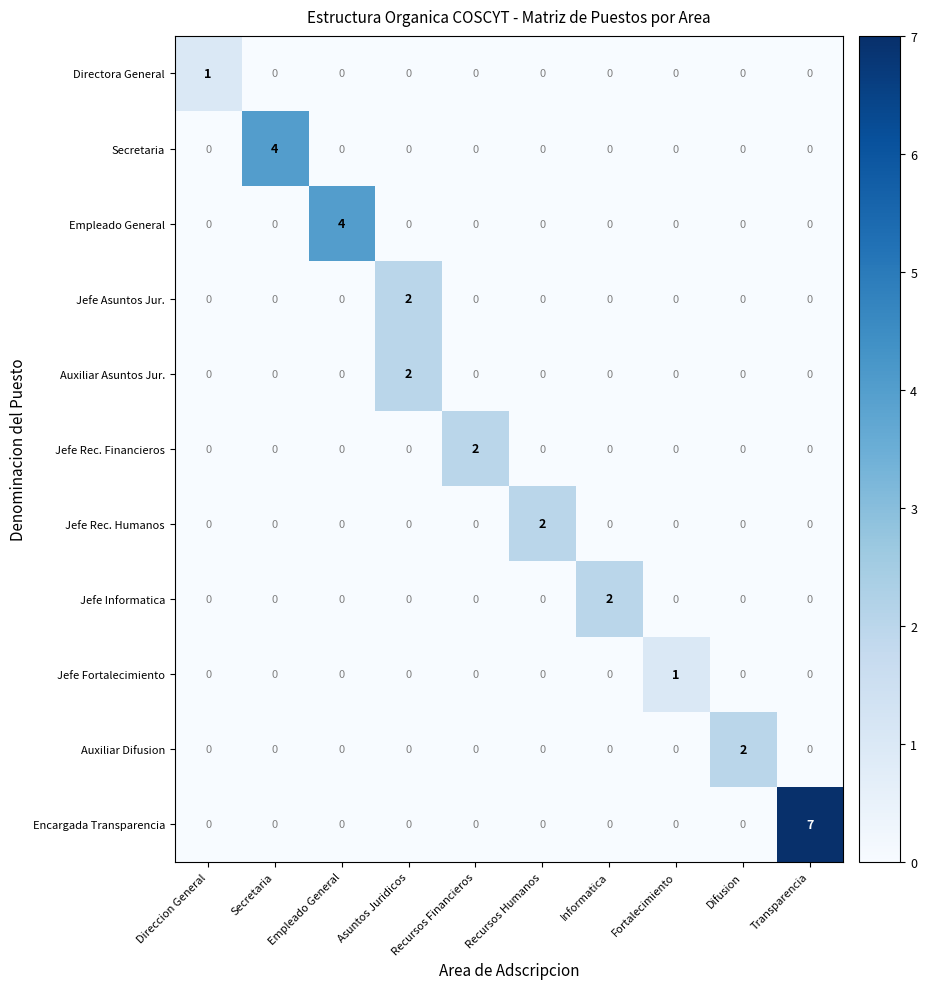

At which category is the sum across all series the highest?

Transparencia